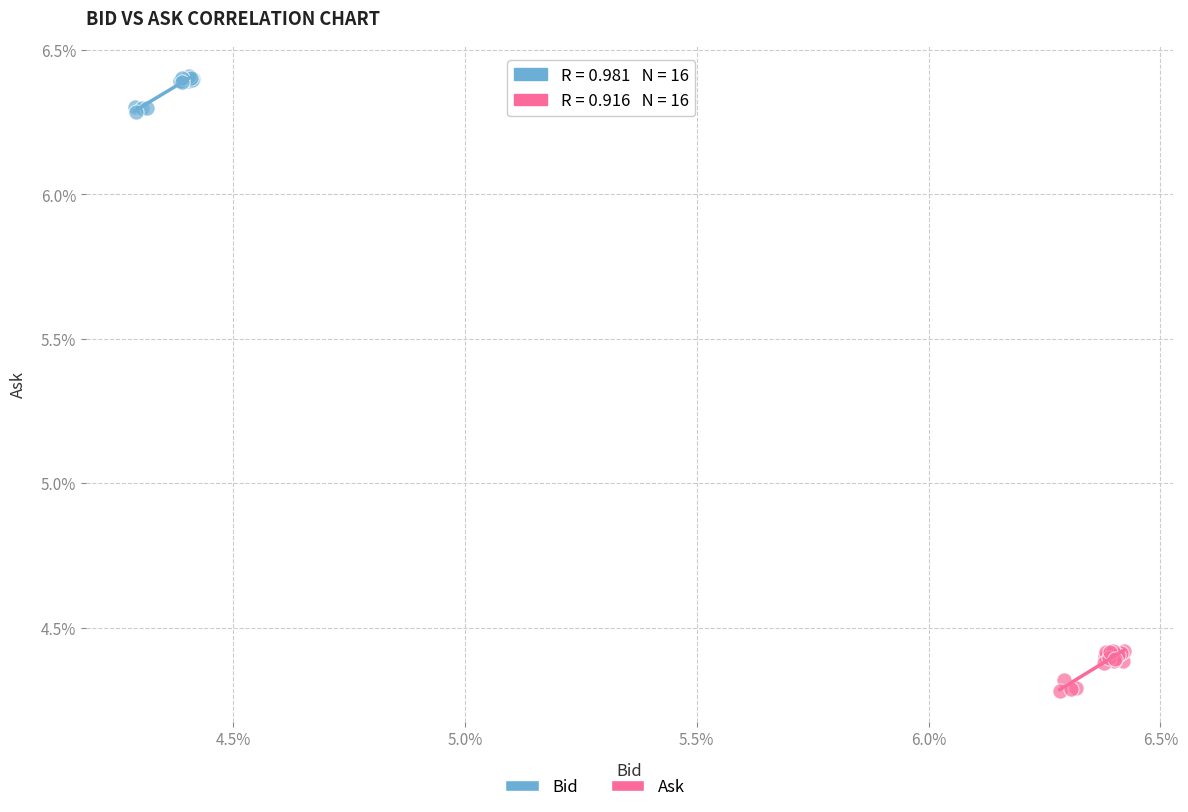

Which series contains the highest Y value?

Bid